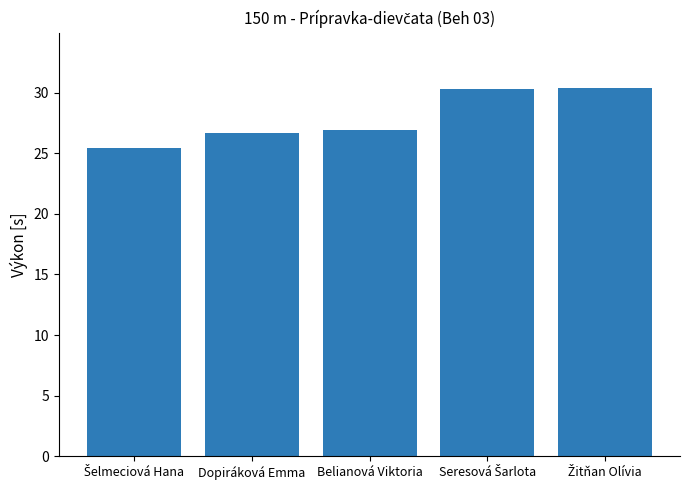

What is the difference between the maximum and minimum values?

5.0